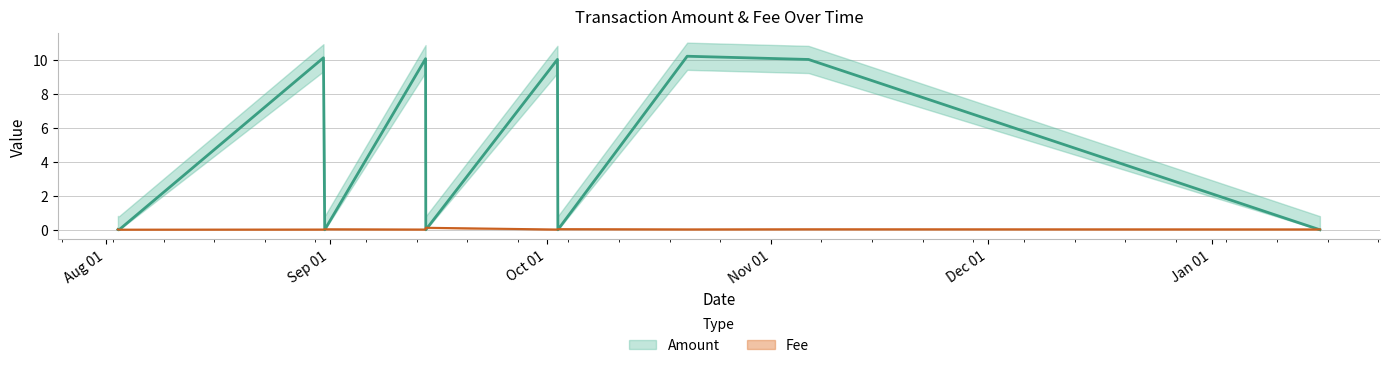

List the series in order of their peak value, highest first.

Amount, Fee